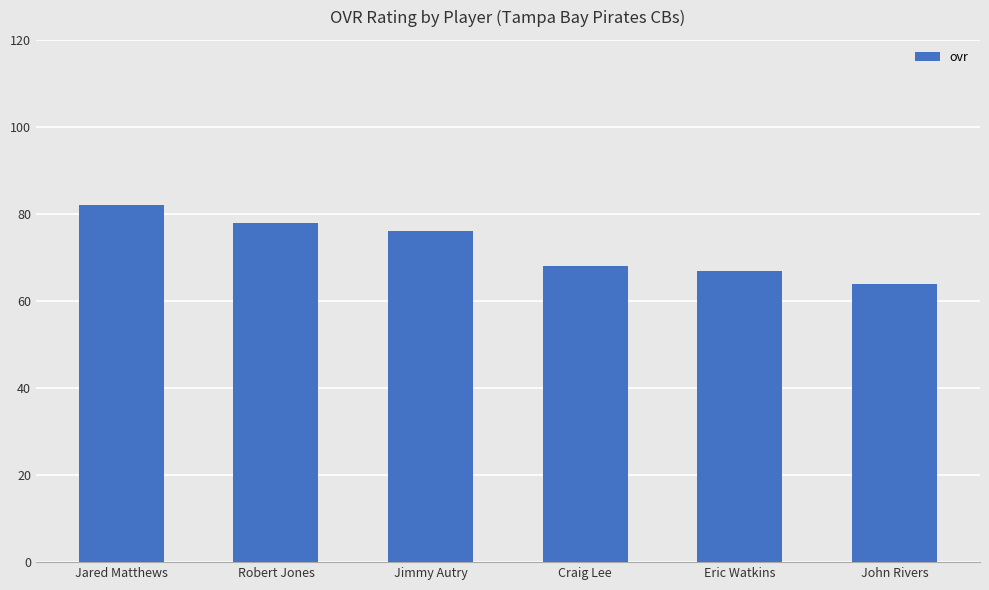

Reading left to right, what are all the values shown in this chart?

82	78	76	68	67	64